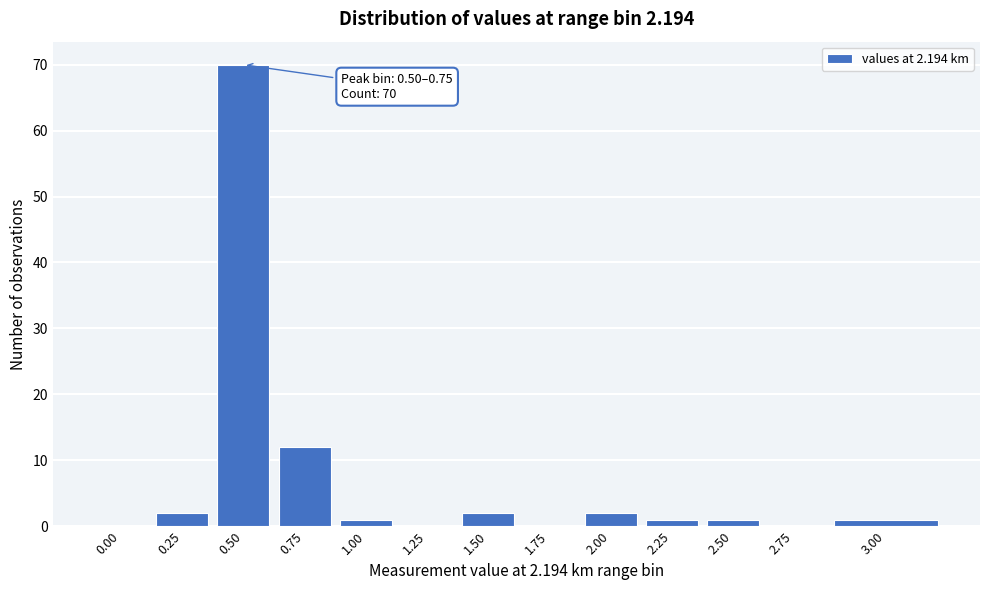

Reading left to right, extract all data points from this chart.

0.00=0	0.25=2	0.50=70	0.75=12	1.00=1	1.25=0	1.50=2	1.75=0	2.00=2	2.25=1	2.50=1	2.75=0	3.00=1